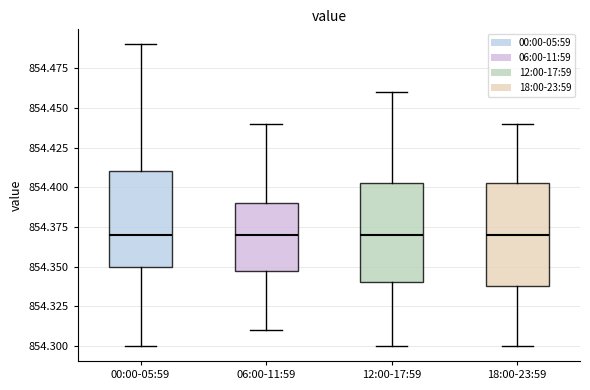

Reading left to right, read every box against the y-axis: the position of its median line, the range the box covers, and the ends of its whiskers. The values are not printed on the chart, so give them approximately, as read against the axis.

00:00-05:59: median 854.370, box 854.350 to 854.410, whiskers 854.300 to 854.490
06:00-11:59: median 854.370, box 854.350 to 854.390, whiskers 854.310 to 854.440
12:00-17:59: median 854.370, box 854.340 to 854.405, whiskers 854.300 to 854.460
18:00-23:59: median 854.370, box 854.340 to 854.405, whiskers 854.300 to 854.440